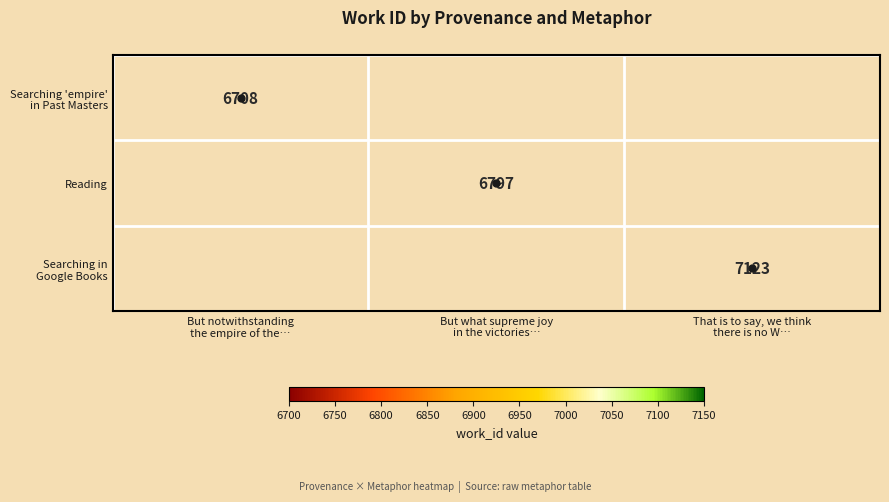

True or false: Searching 'empire' in Past Masters has a value of 6708.0 at But notwithstanding the empire of the….

True